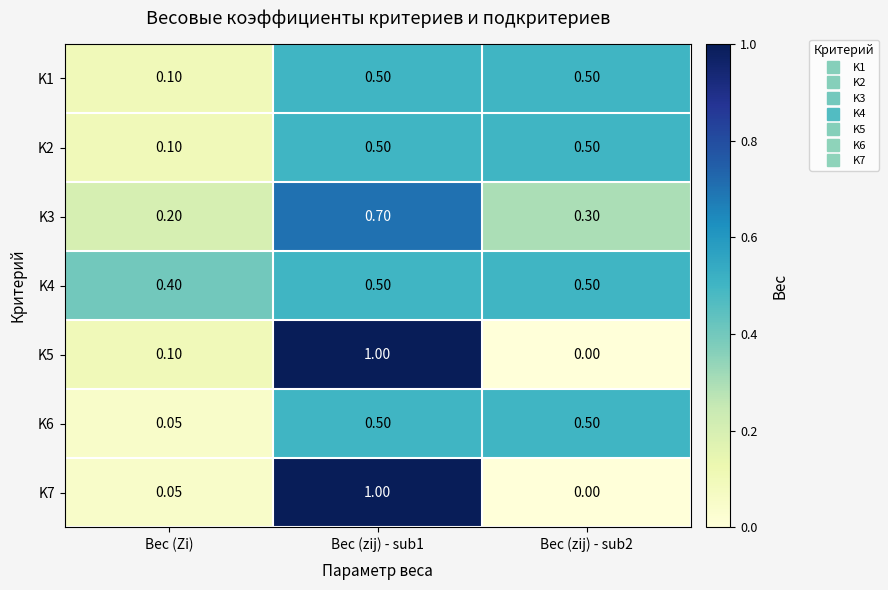

Where is K4 nearest to the value 0?

Вес (Zi)